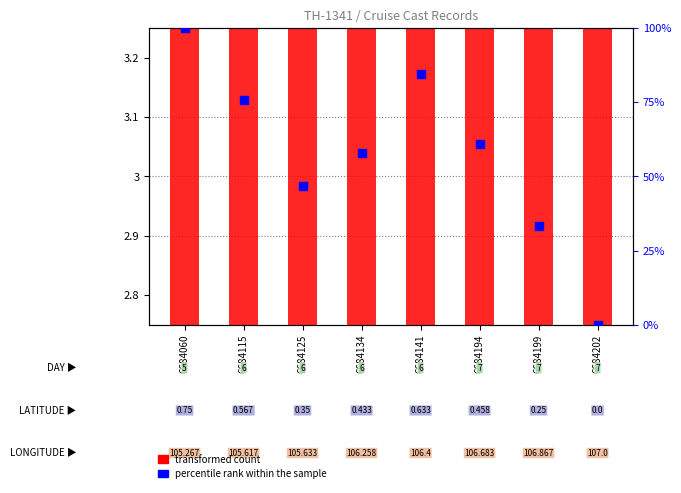

What is the total value across all series at 6684115?

78.4